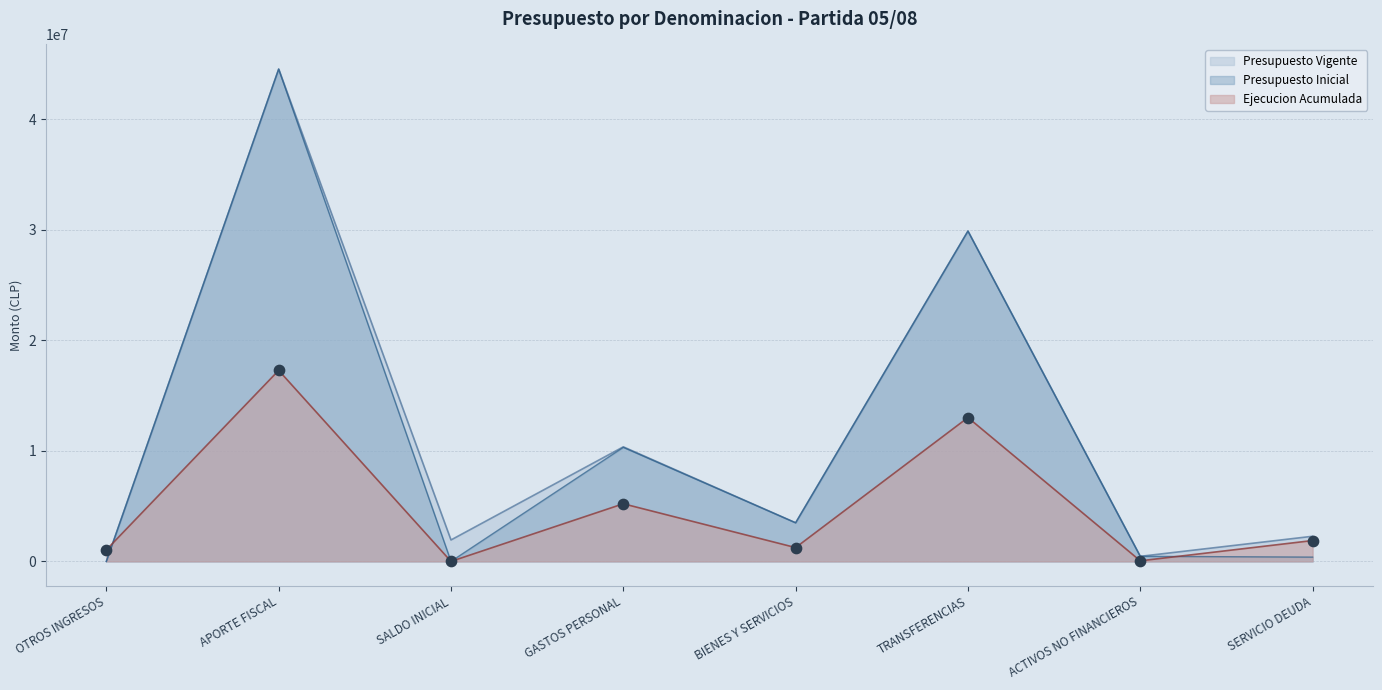

What is the total value across all series at ACTIVOS NO FINANCIEROS?

971231